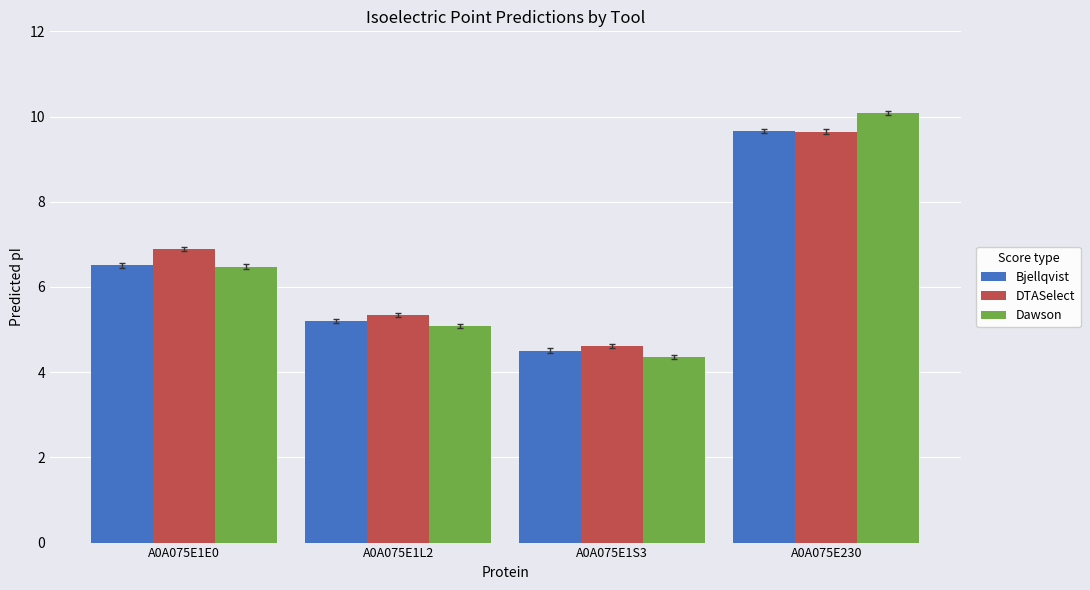

Reading left to right, extract all data points from this chart.

Bjellqvist: A0A075E1E0=6.5	A0A075E1L2=5.2	A0A075E1S3=4.5	A0A075E230=9.7
DTASelect: A0A075E1E0=6.9	A0A075E1L2=5.3	A0A075E1S3=4.6	A0A075E230=9.6
Dawson: A0A075E1E0=6.5	A0A075E1L2=5.1	A0A075E1S3=4.4	A0A075E230=10.1